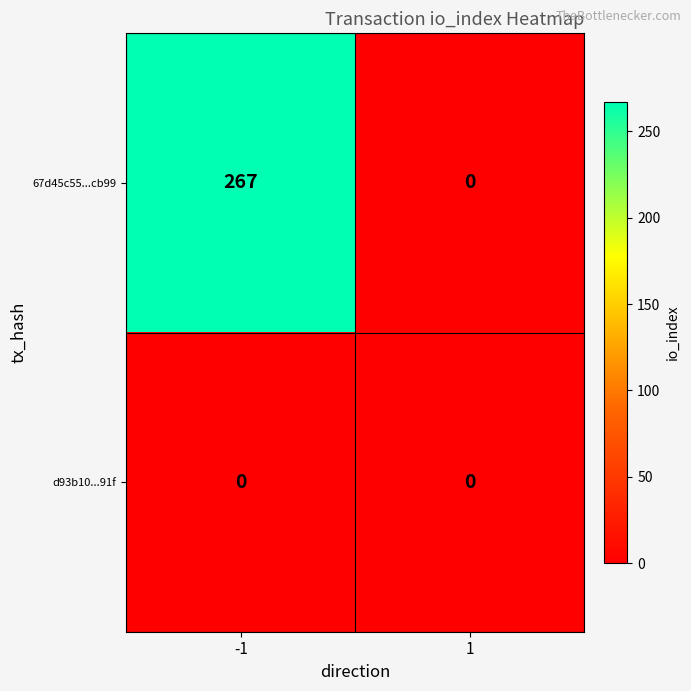

What is the total value across all series at -1?

267